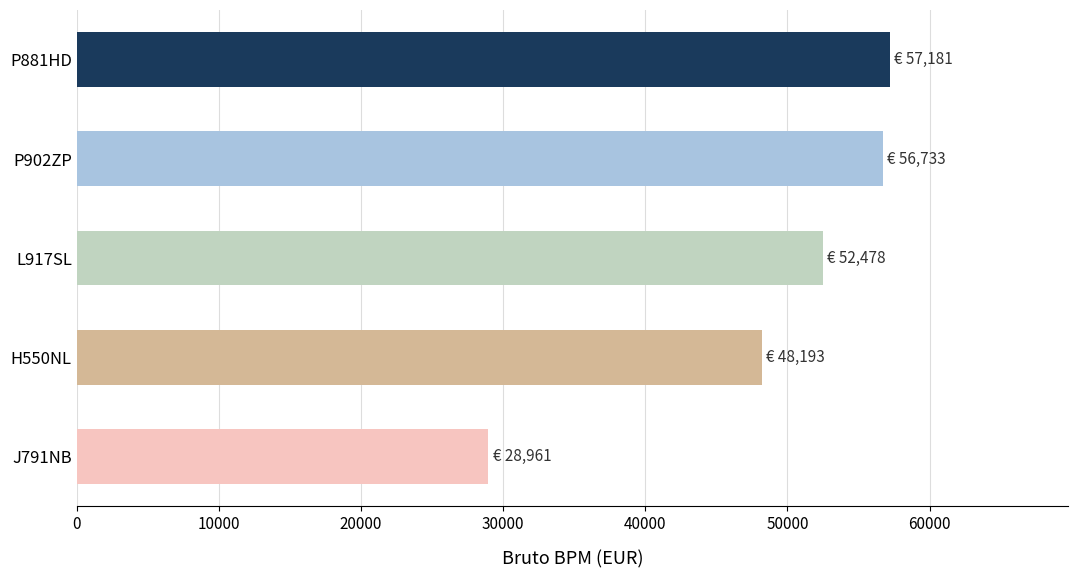

Where is the data nearest to the value 43071?

H550NL